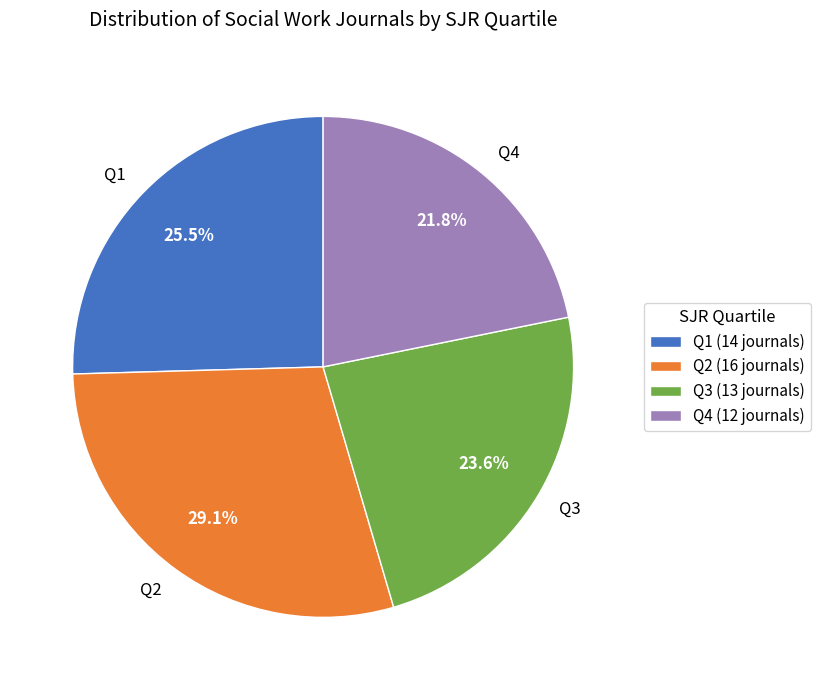

Which has a higher value, Q3 or Q1?

Q1